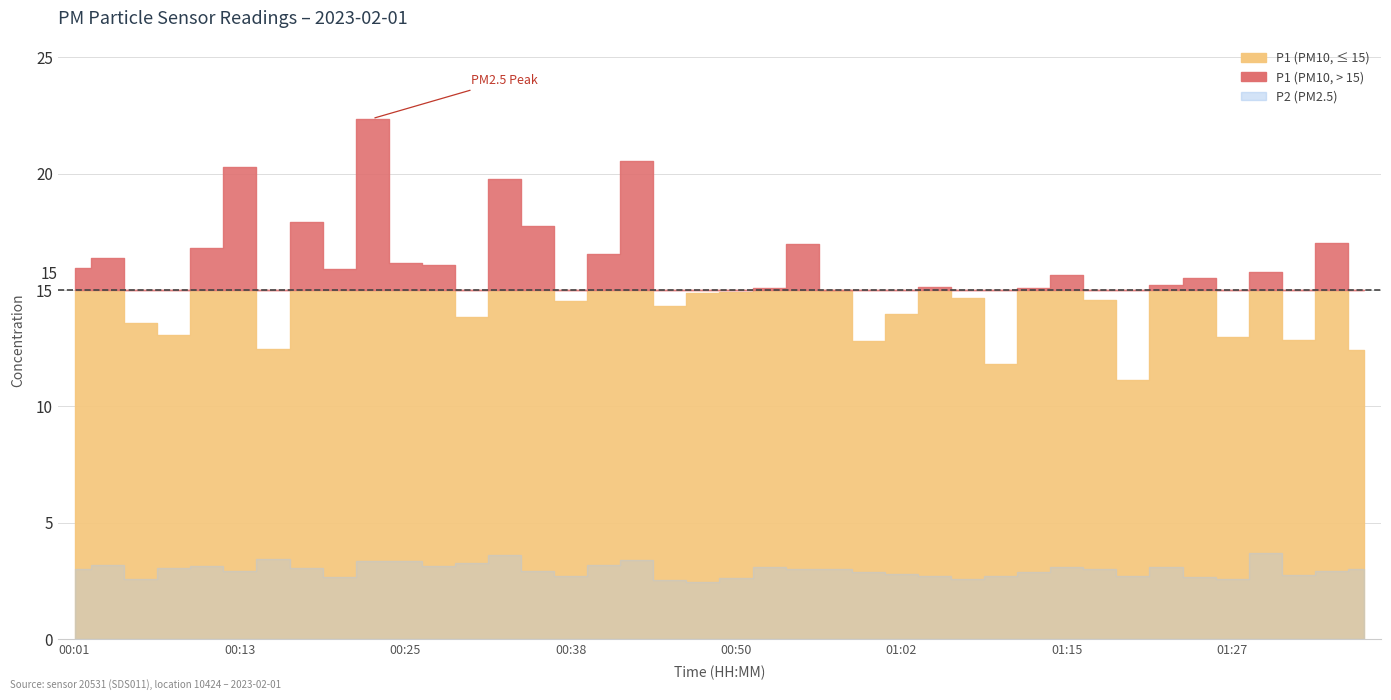

At 00:28, list the series in order from largest to smallest.

P1, P2